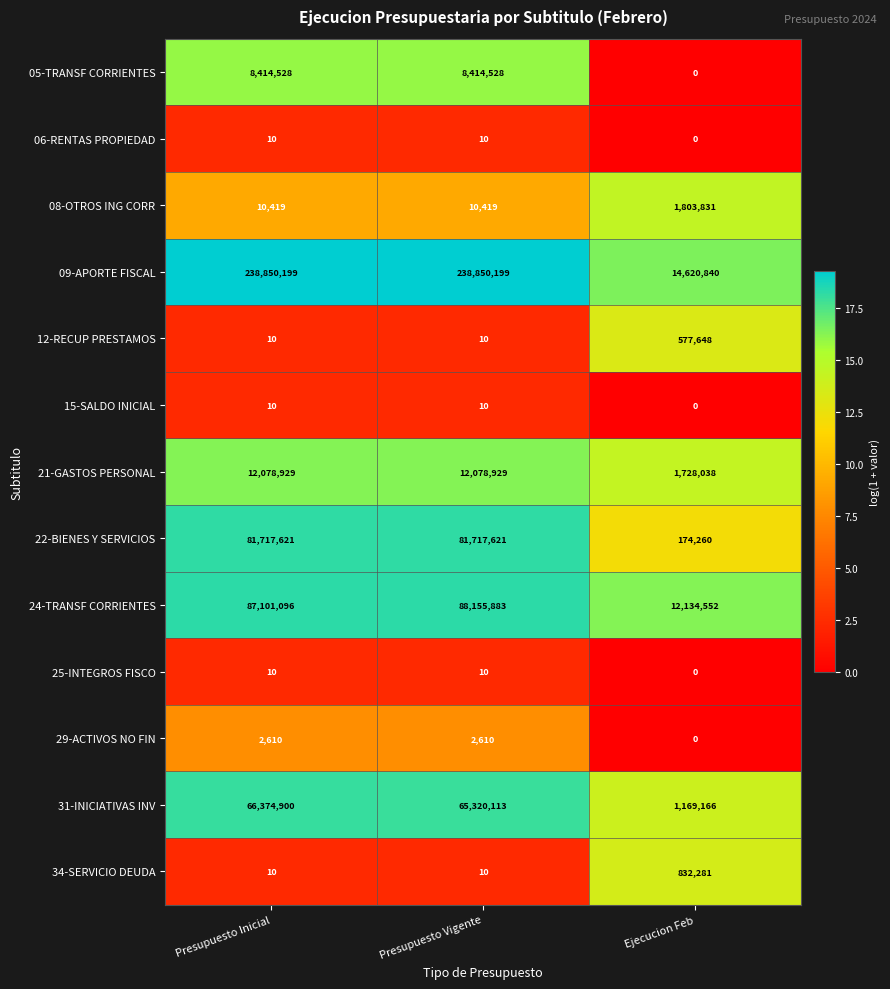

The value of 08-OTROS ING CORR at Ejecucion Feb is 1803831. True or false?

True